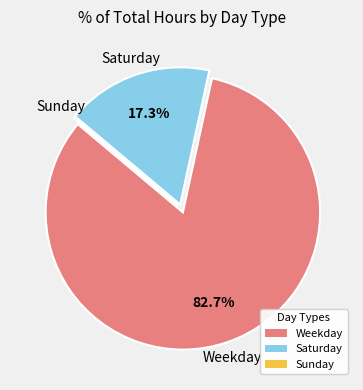

Does any single category account for the majority?

Yes